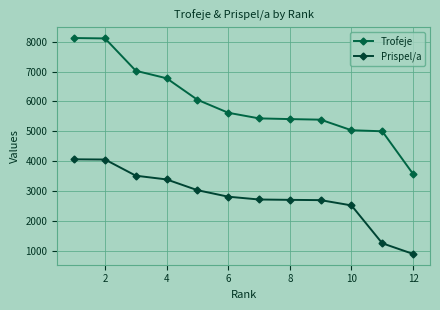

What is the difference between the maximum and second lowest values in the Prispel/a series?

2812